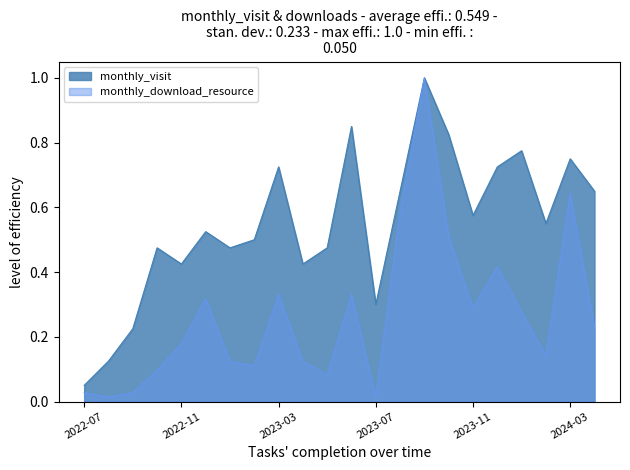

What position from the left is 2023-06?

12